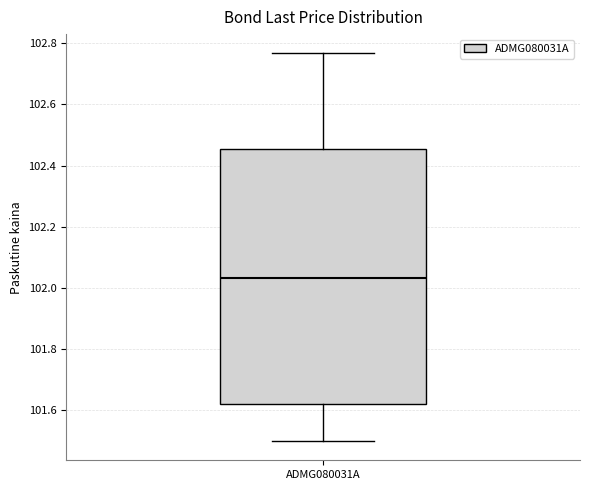

Where is the upper edge of the box for ADMG080031A on the y-axis? The values are not printed on the chart, so give them approximately, as read against the axis.

102.46